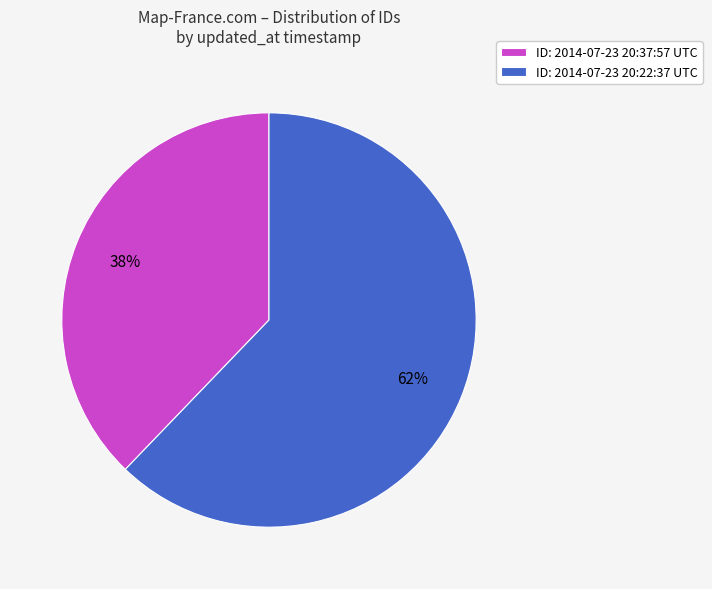

To the nearest percent, what percentage of the pie is ID: 2014-07-23 20:37:57 UTC?

38%